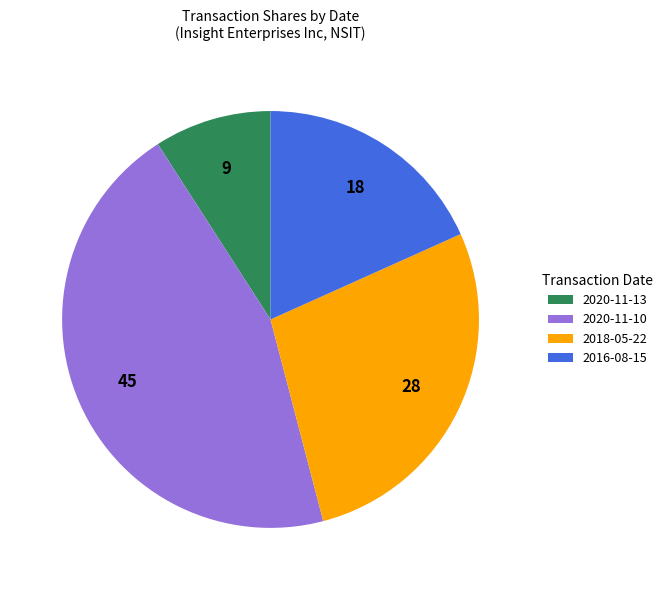

How many slices are in this pie chart?

4